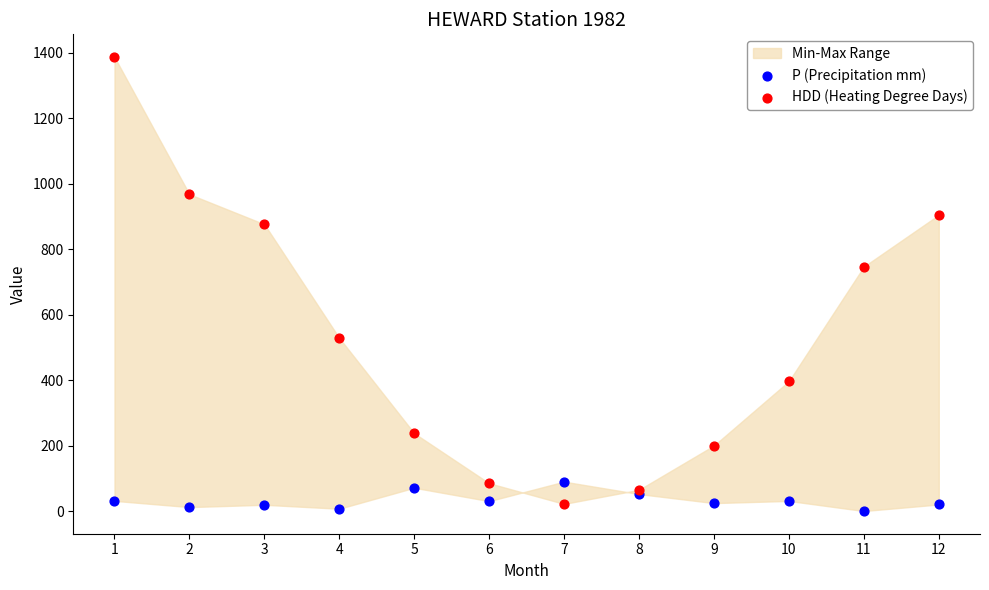

In the HDD (Heating Degree Days) series, what Y value is closest to 704?

747.0